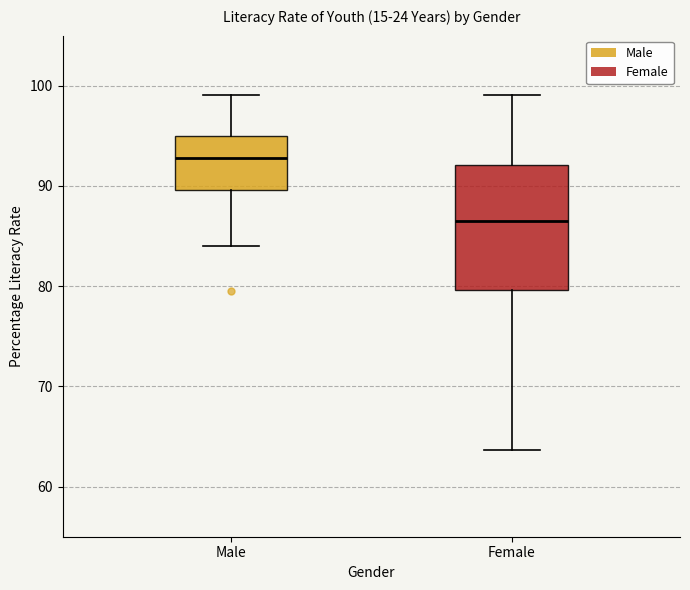

Reading left to right, transcribe this box plot: for each box, give where its median line is, the range the box spans, and where its two whiskers end, as read against the y-axis. The values are not printed on the chart, so give them approximately, as read against the axis.

Male: median 93, box 90 to 95, whiskers 84 to 99
Female: median 87, box 80 to 92, whiskers 64 to 99